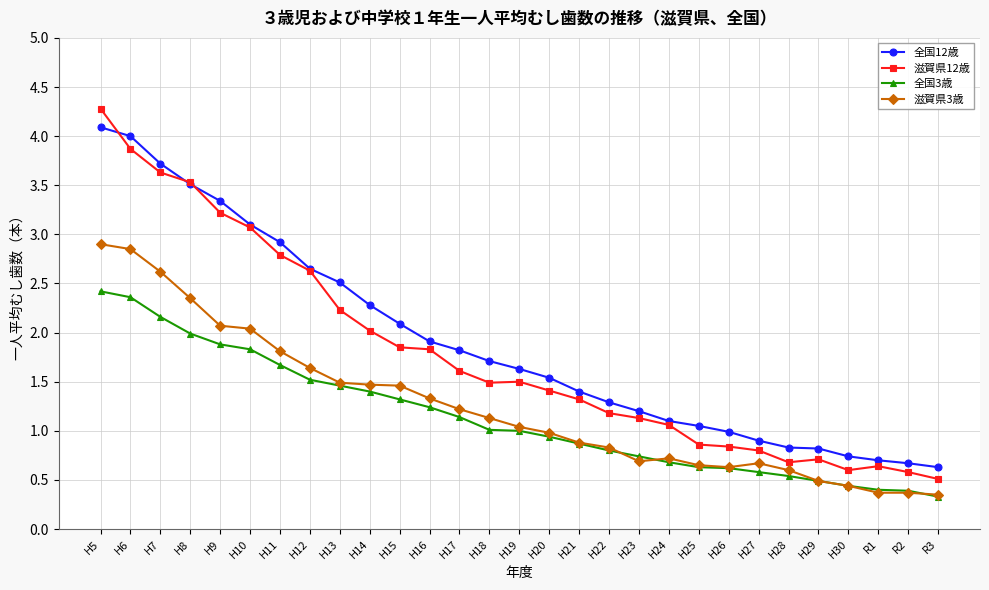

Is the value of 全国12歳 at H23 greater than the value of 滋賀県12歳 at H14?

No